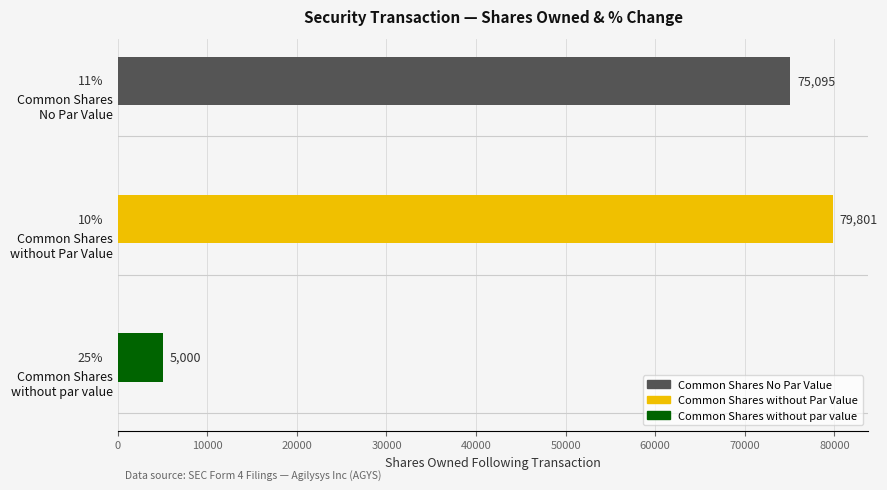

Reading bottom to top, transcribe all the data shown in this chart.

5000	79801	75095